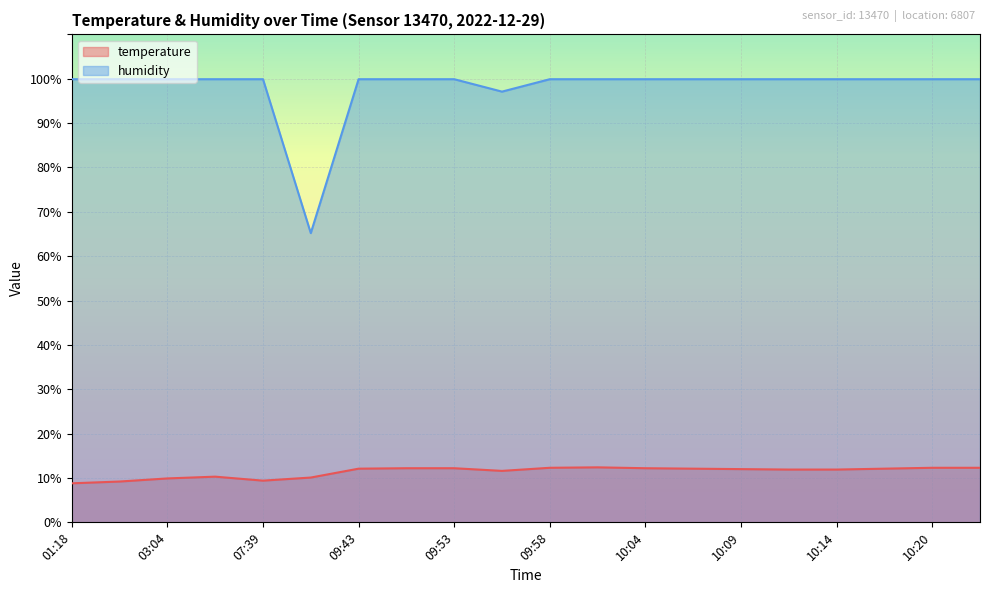

Reading left to right, what are all the values shown in this chart?

temperature: 8.8	9.2	9.9	10.3	9.4	10.1	12.1	12.2	12.2	11.6	12.3	12.4	12.2	12.1	12.0	11.9	11.9	12.1	12.3	12.3
humidity: 99.9	99.9	99.9	99.9	99.9	65.2	99.9	99.9	99.9	97.1	99.9	99.9	99.9	99.9	99.9	99.9	99.9	99.9	99.9	99.9